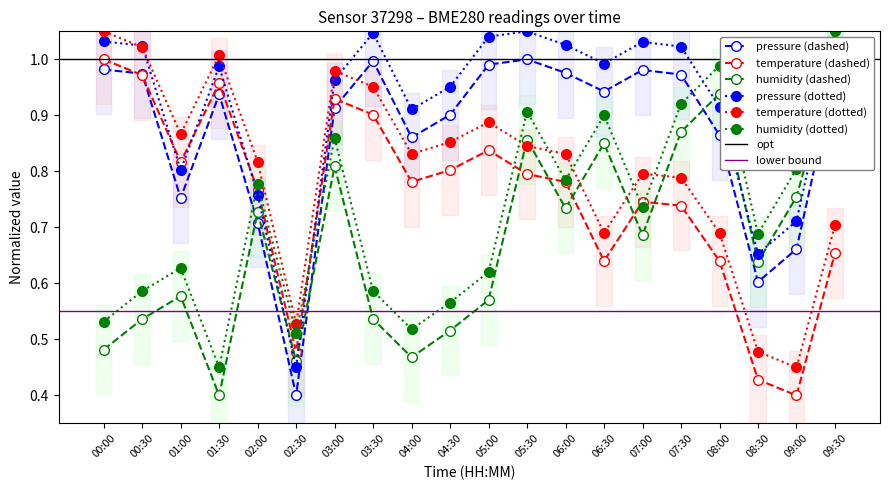

What is the difference between the second highest and second lowest values in the pressure series?

0.4